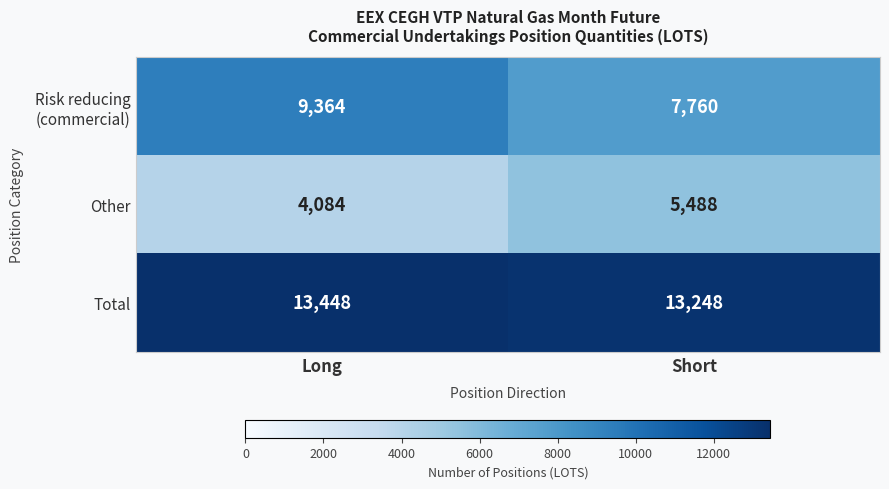

True or false: Total has a value of 13448 at Long.

True